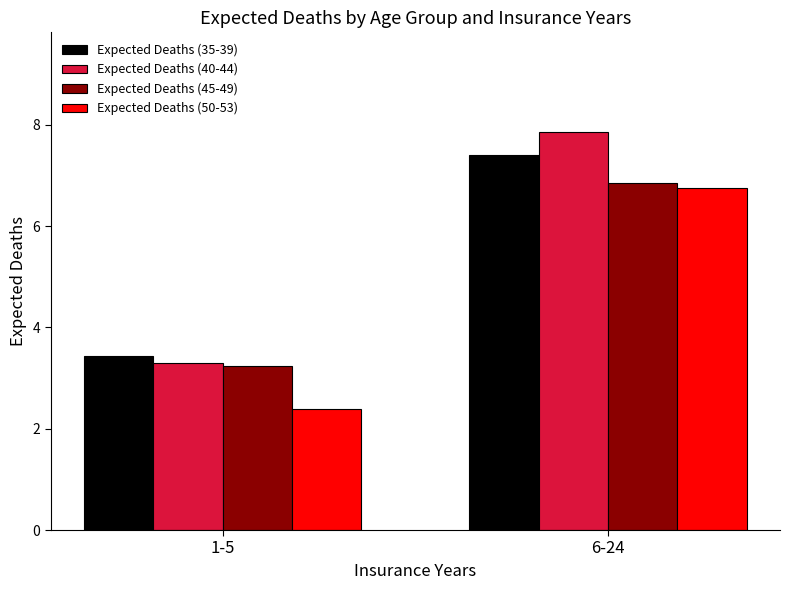

What is the total value across all series at 1-5?

12.4